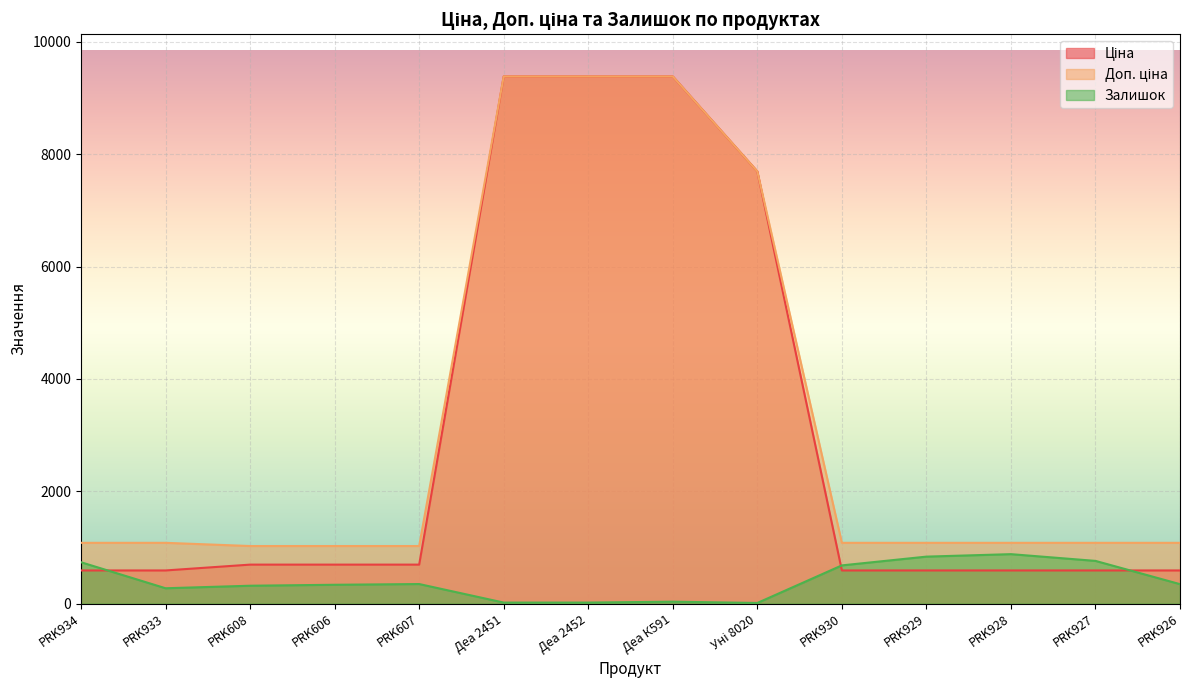

In Залишок, how many points are lower than both neighbors (excluding endpoints)?

2